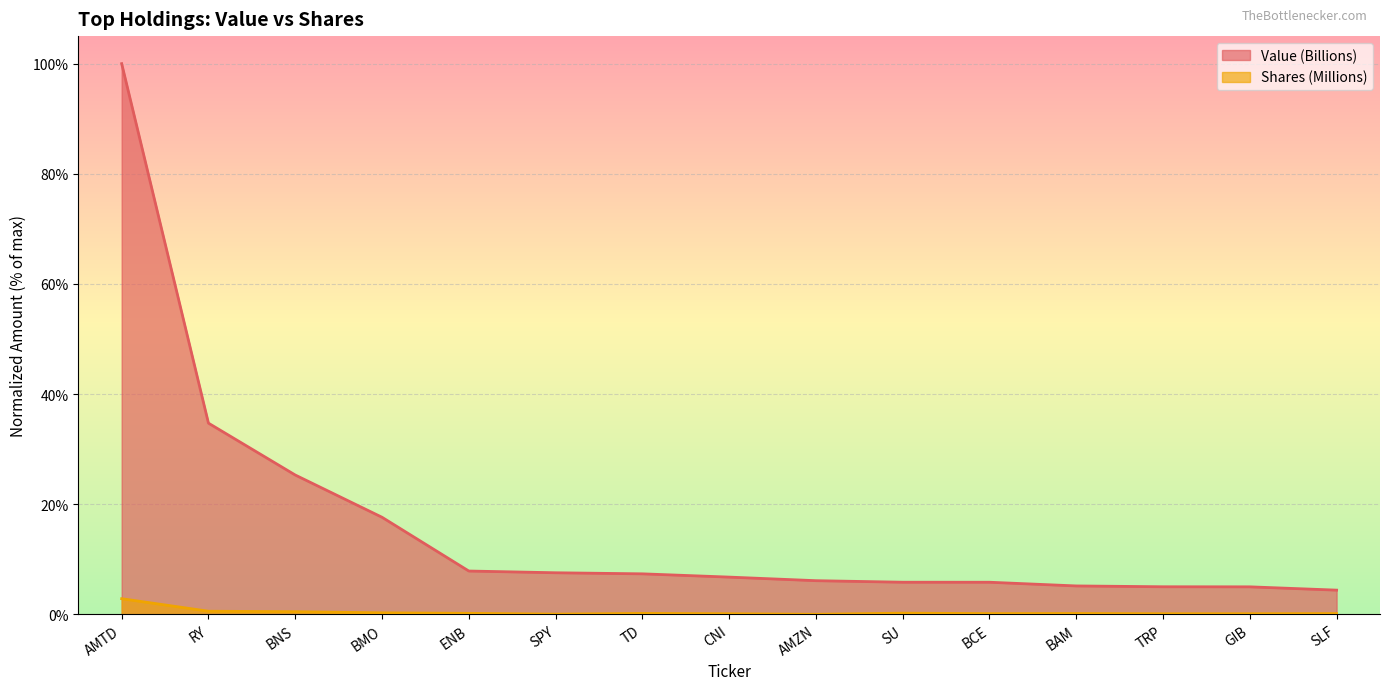

Where is Shares (Millions) nearest to the value 1?

RY